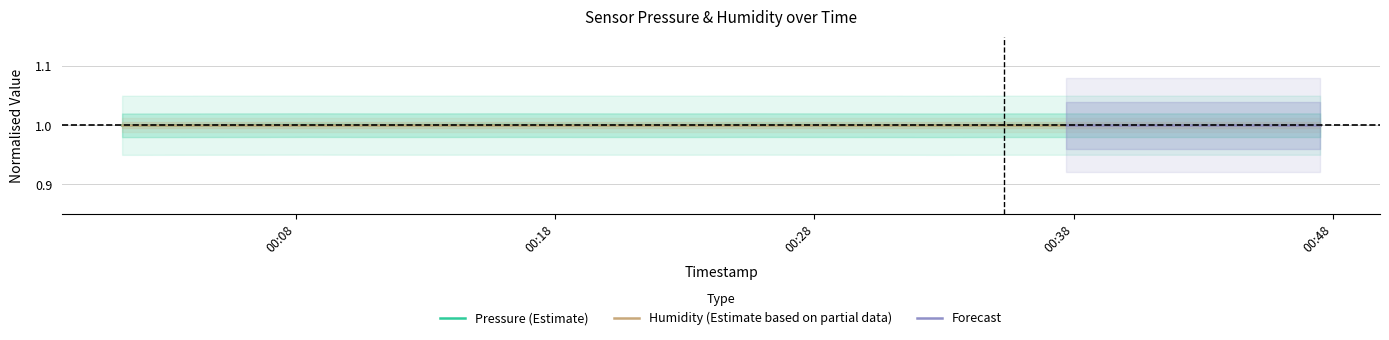

What is the lowest value of the Humidity (Estimate based on partial data) series?

1.0